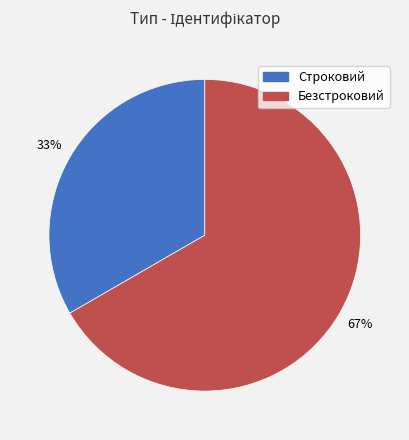

Which category accounts for the majority?

Безстроковий